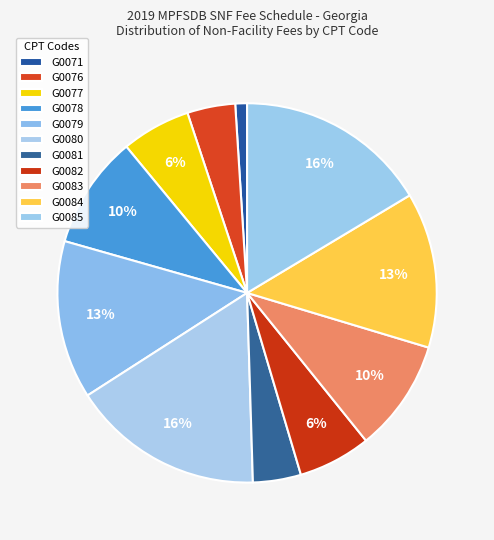

Which category has the smallest portion of the pie?

G0071